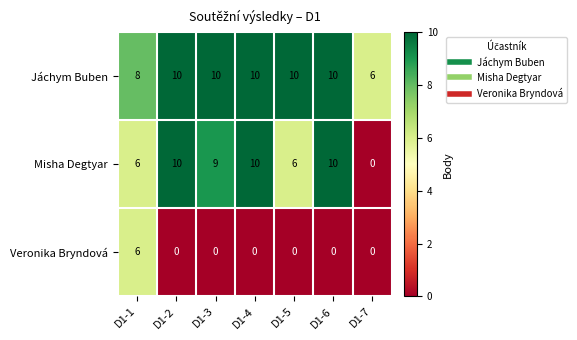

What is the approximate value of Misha Degtyar at D1-6, to the nearest 10?

10